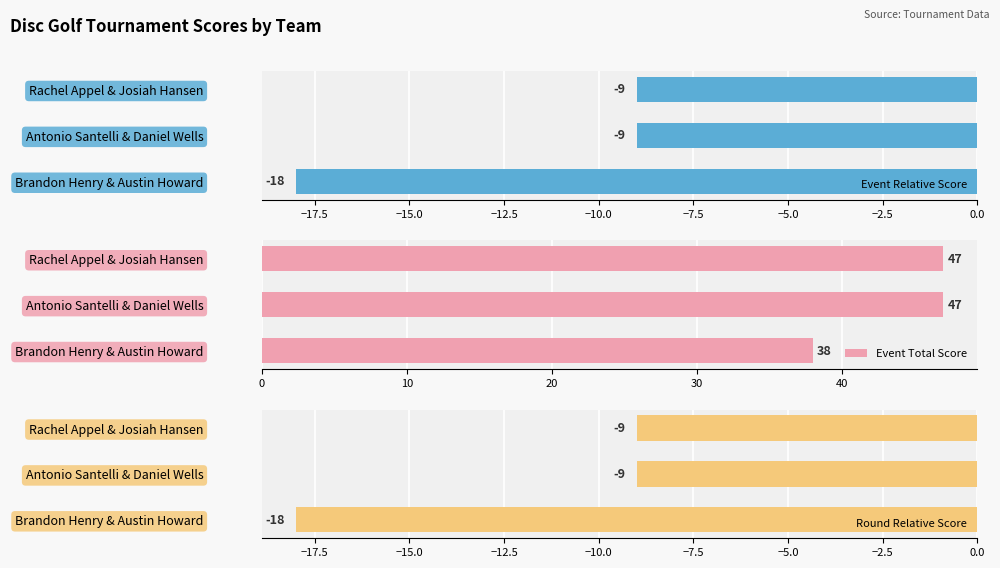

The value of Round Relative Score at Brandon Henry & Austin Howard is -18. True or false?

True